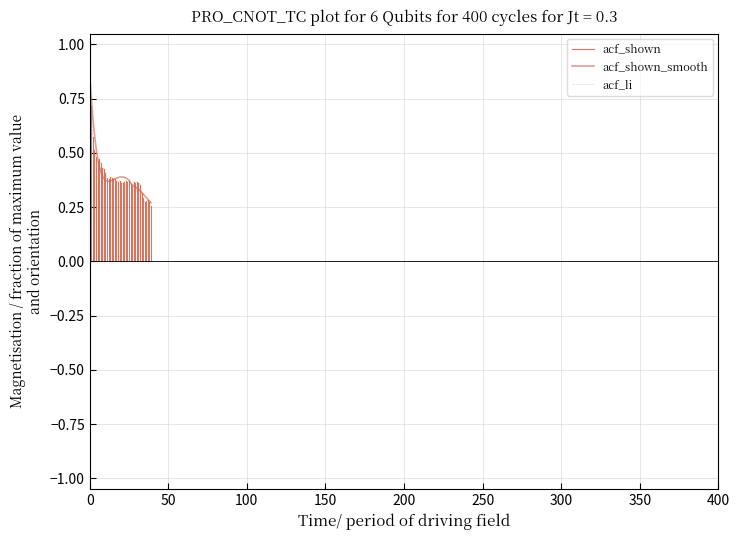

What is the difference between the maximum and minimum values in the acf_shown_smooth series?

0.6